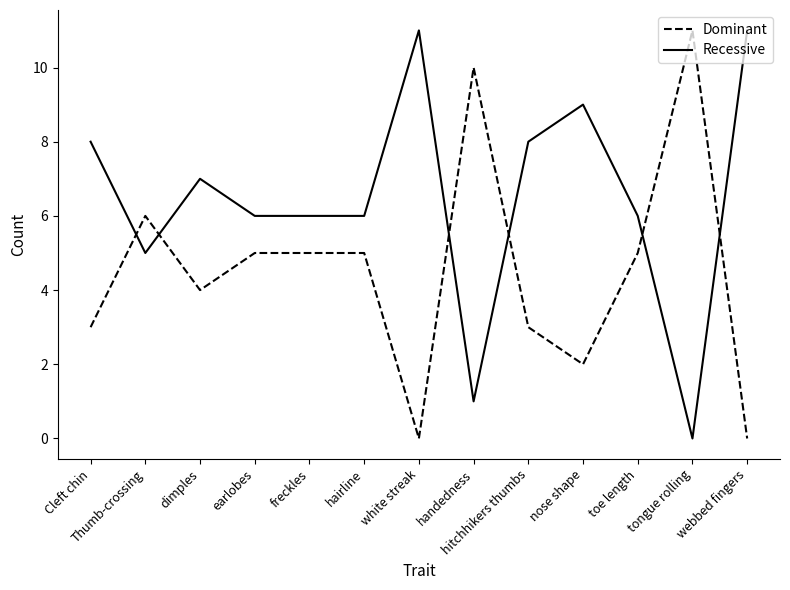

Reading right to left, extract all data points from this chart.

Dominant: webbed fingers=0	tongue rolling=11	toe length=5	nose shape=2	hitchhikers thumbs=3	handedness=10	white streak=0	hairline=5	freckles=5	earlobes=5	dimples=4	Thumb-crossing=6	Cleft chin=3
Recessive: webbed fingers=11	tongue rolling=0	toe length=6	nose shape=9	hitchhikers thumbs=8	handedness=1	white streak=11	hairline=6	freckles=6	earlobes=6	dimples=7	Thumb-crossing=5	Cleft chin=8